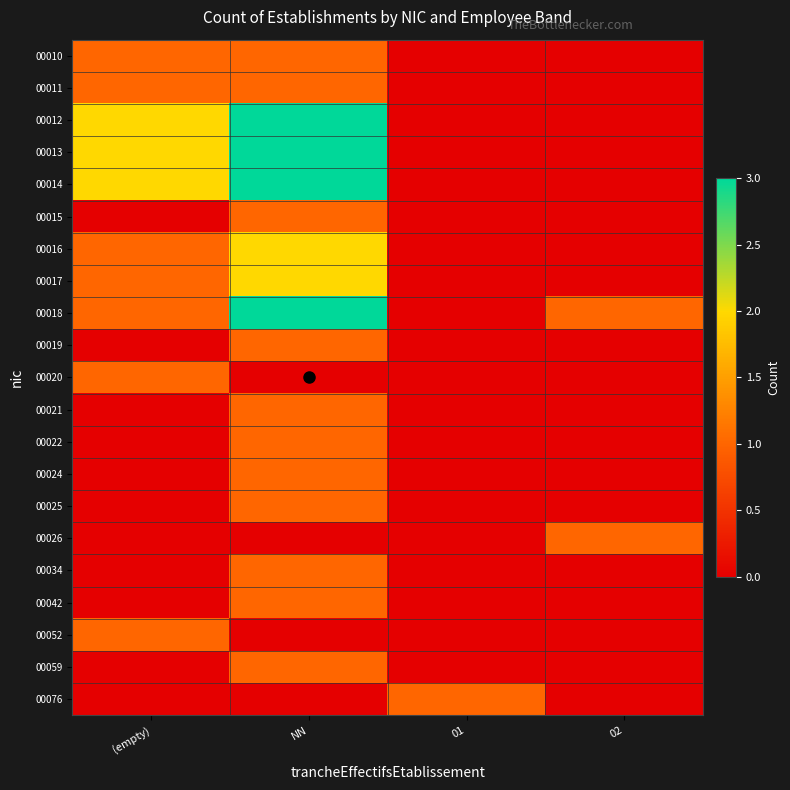

Which series changed the most between 01 and 02?

00018